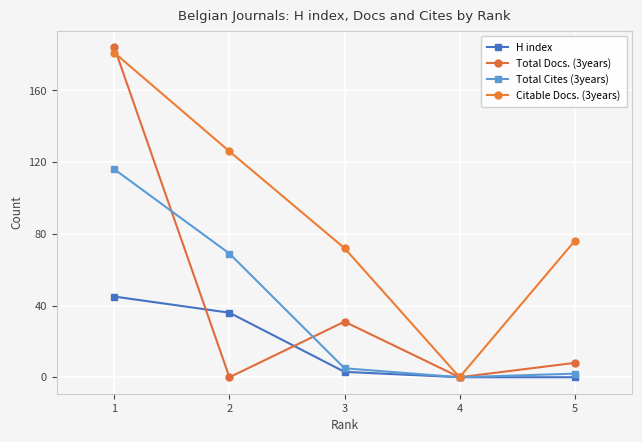

Which series has the largest total across all categories?

Citable Docs. (3years)